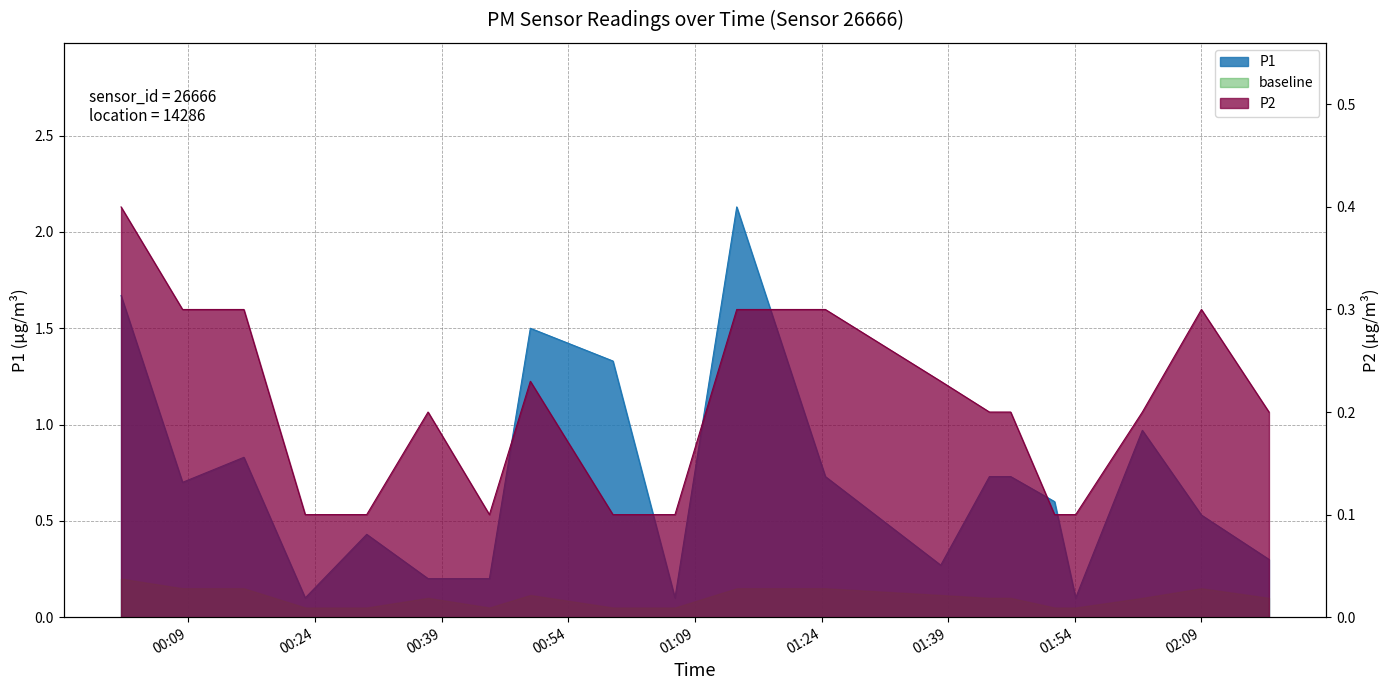

What is the label of the 8th point from the right?

01:28